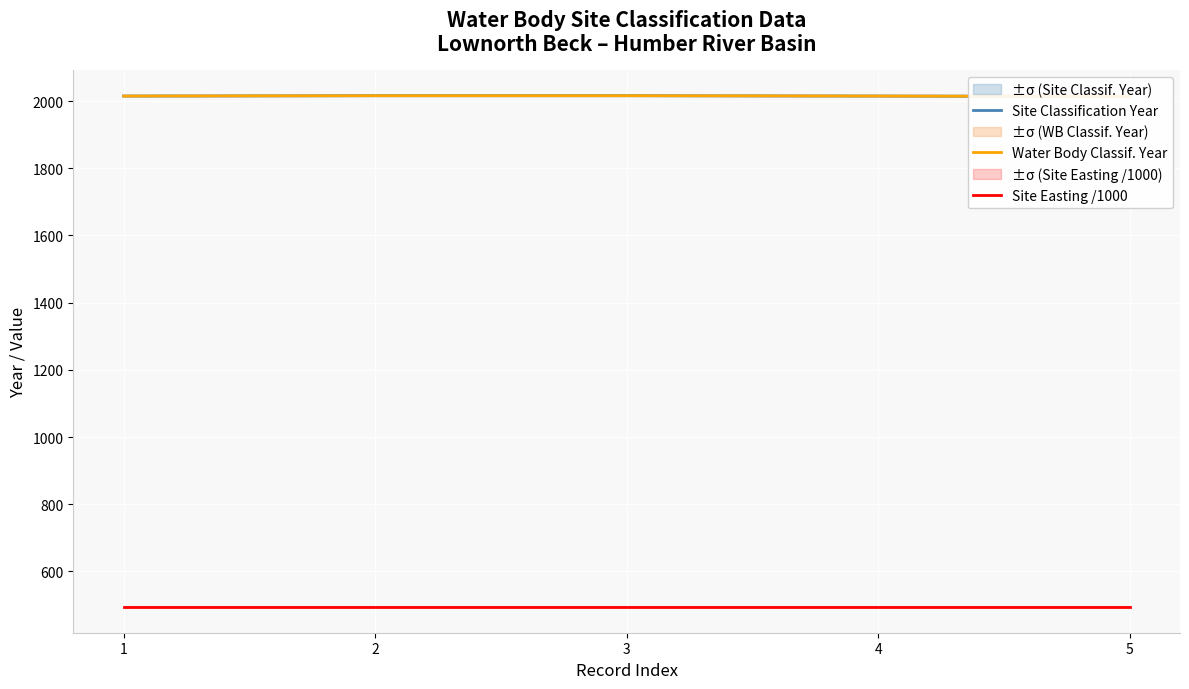

Which label corresponds to the largest value in the chart?

2